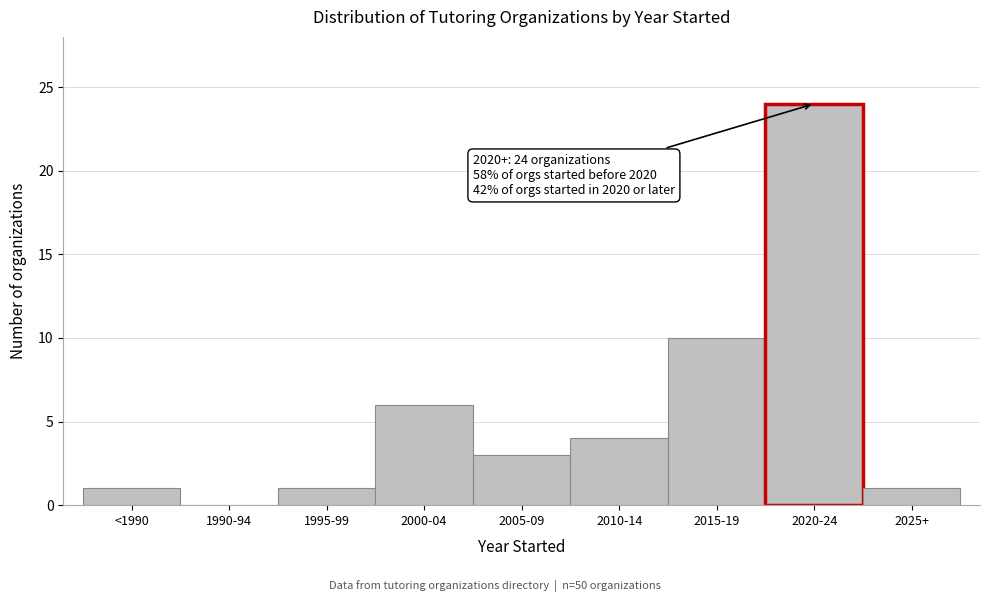

Reading left to right, extract all data points from this chart.

<1990=1	1990-94=0	1995-99=1	2000-04=6	2005-09=3	2010-14=4	2015-19=10	2020-24=24	2025+=1